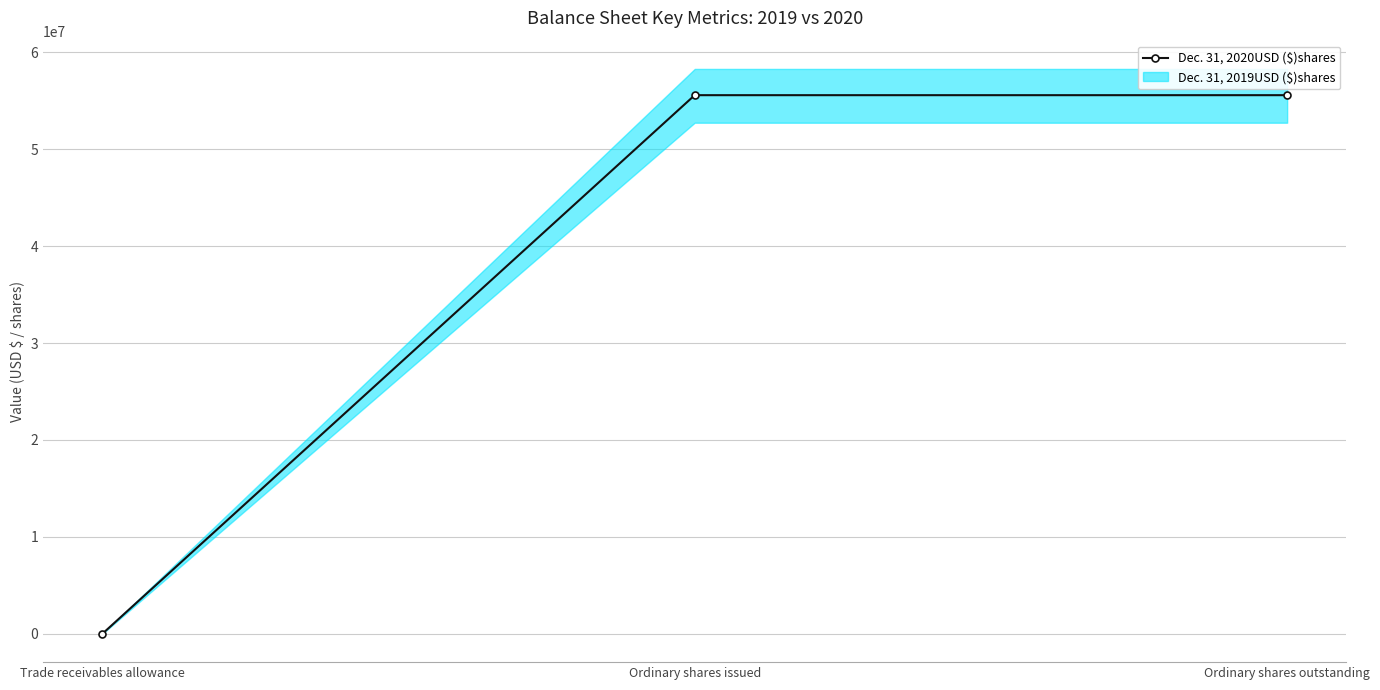

At which label is the value closest to 27780785?

Trade receivables allowance